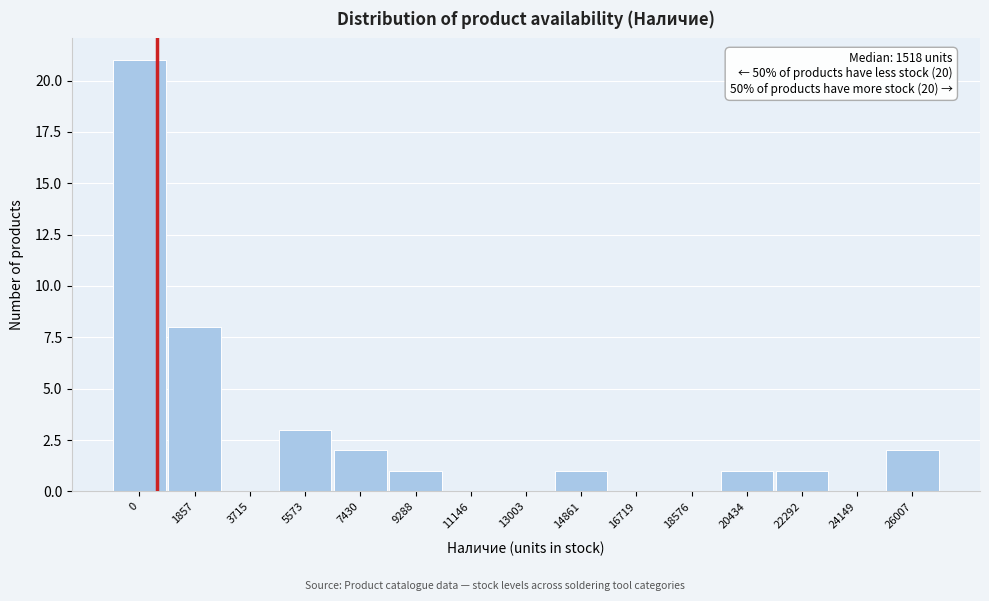

Reading left to right, extract all data points from this chart.

0=21	1857=8	3715=0	5573=3	7430=2	9288=1	11146=0	13003=0	14861=1	16719=0	18576=0	20434=1	22292=1	24149=0	26007=2